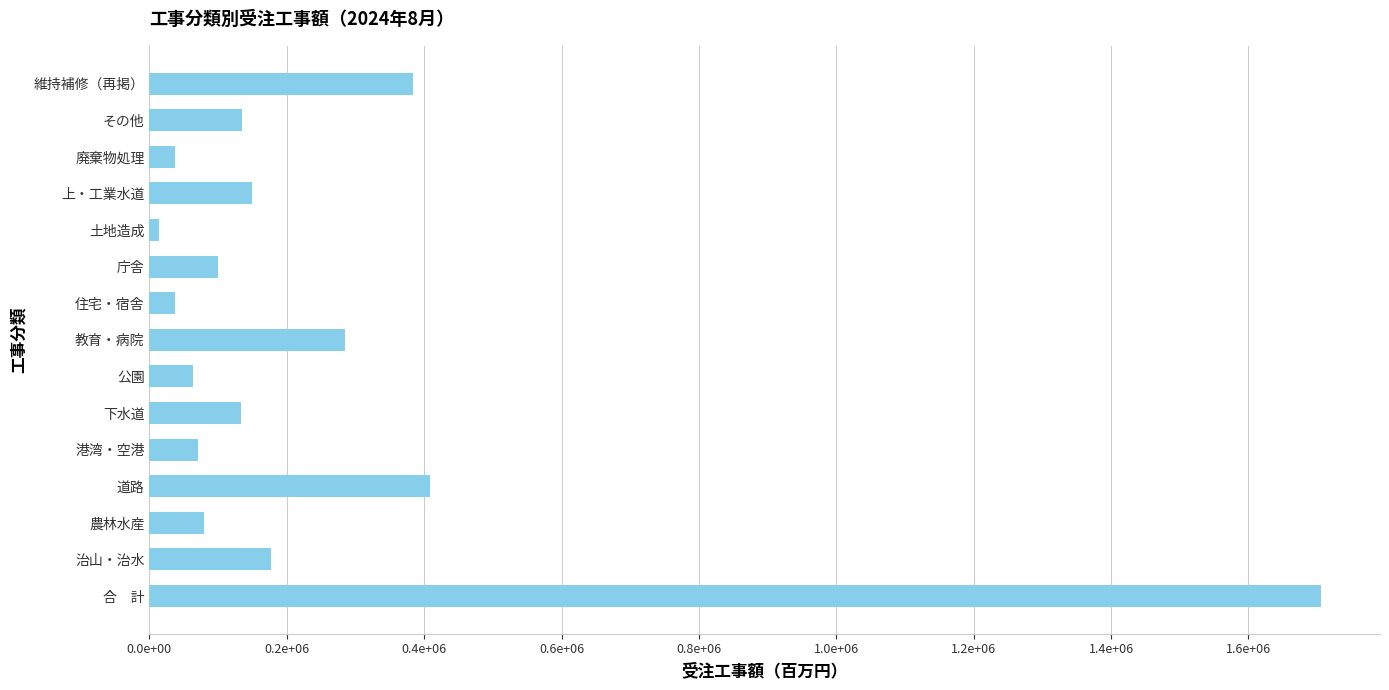

Does the chart contain any negative values?

No